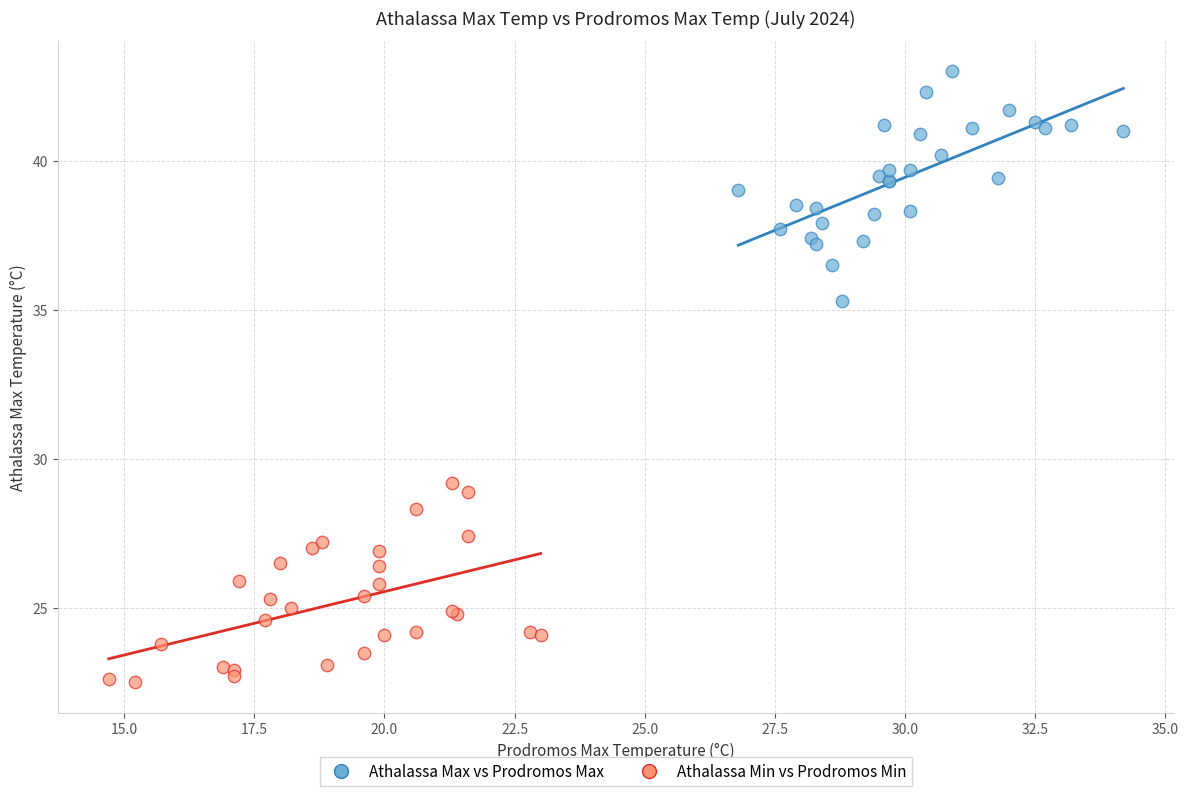

Which series reaches the minimum Y coordinate?

Athalassa Min vs Prodromos Min